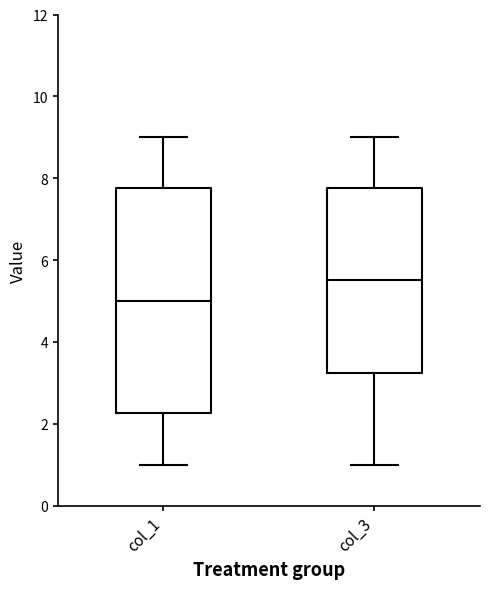

Where does the median line of the box for col_1 sit on the y-axis? The values are not printed on the chart, so give them approximately, as read against the axis.

5.0